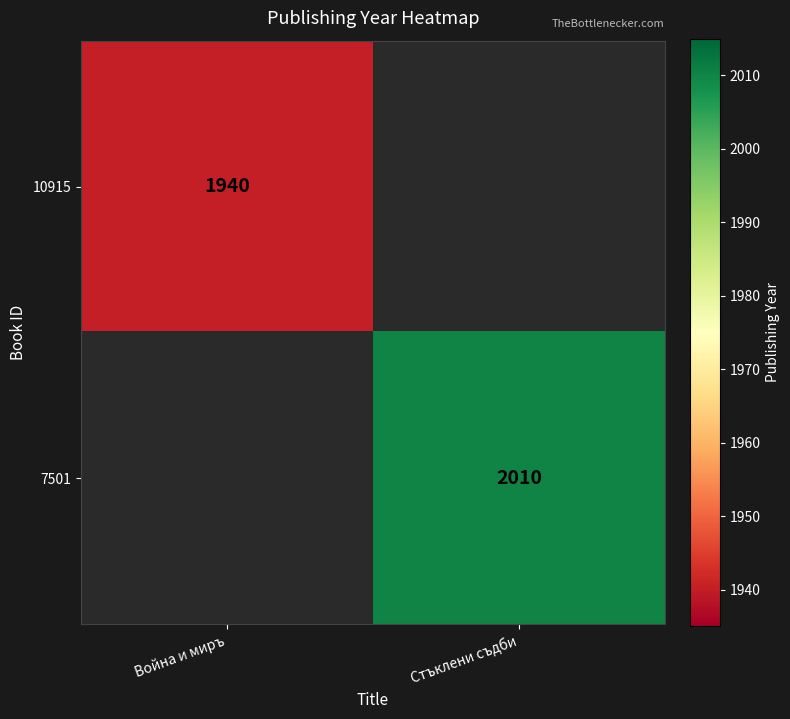

What is the minimum value shown in the chart?

1940.0